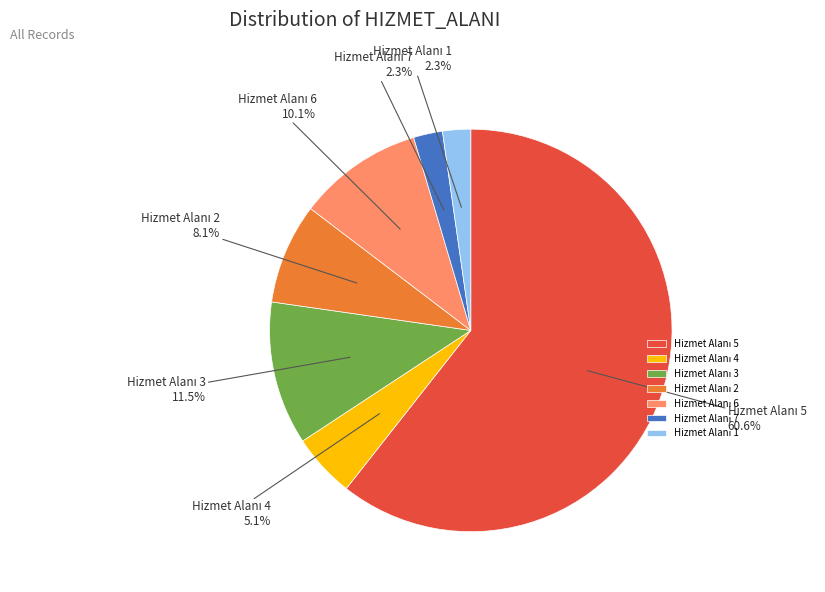

To the nearest percent, what is the average slice percentage?

14%